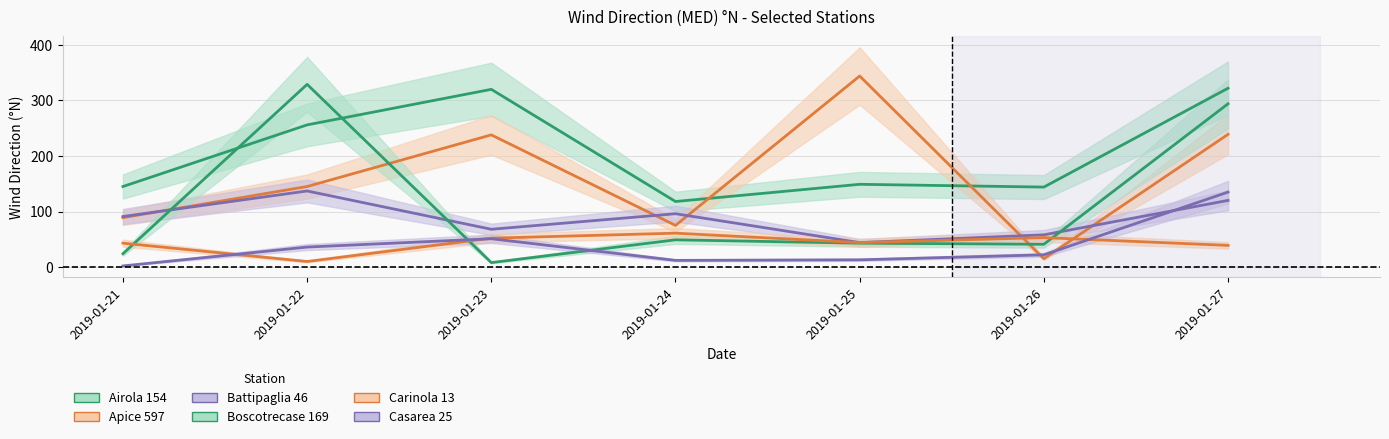

True or false: Carinola 13 and Airola 154 cross at least once.

False